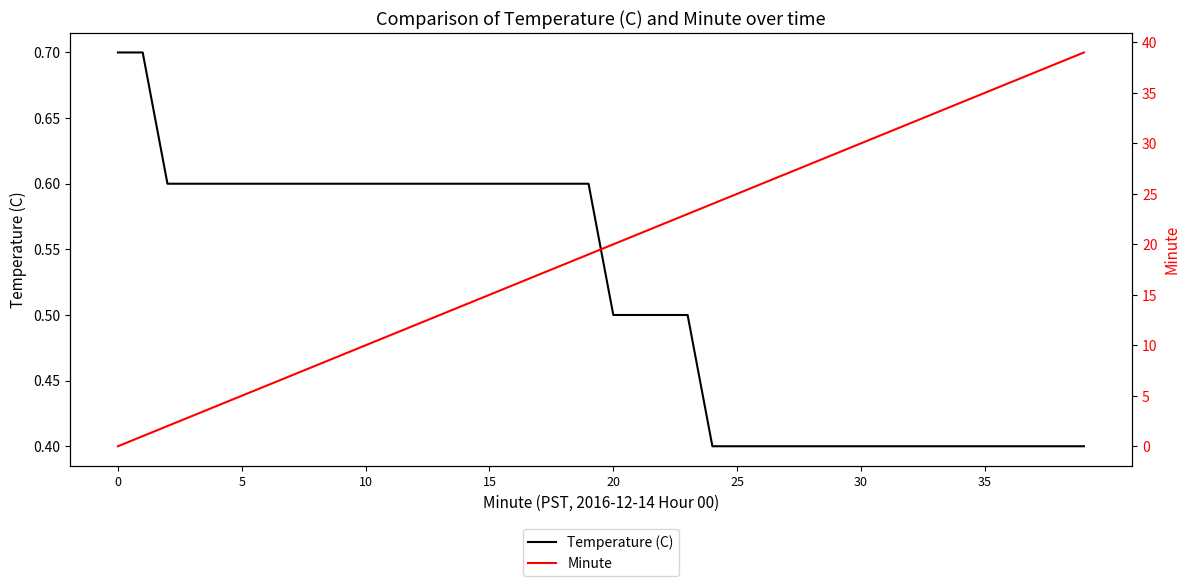

How many series are shown in this chart?

2